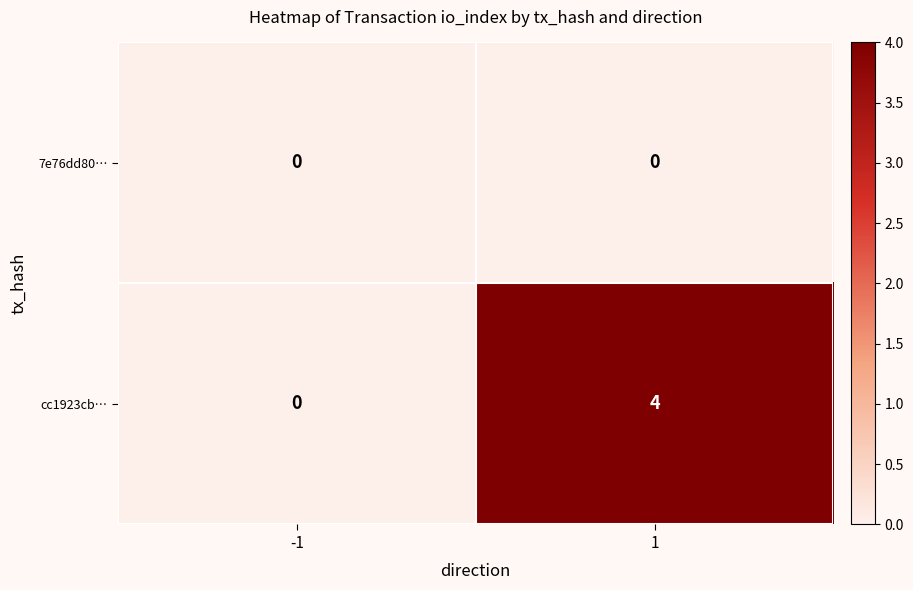

Which series has the largest total across all categories?

cc1923cb…